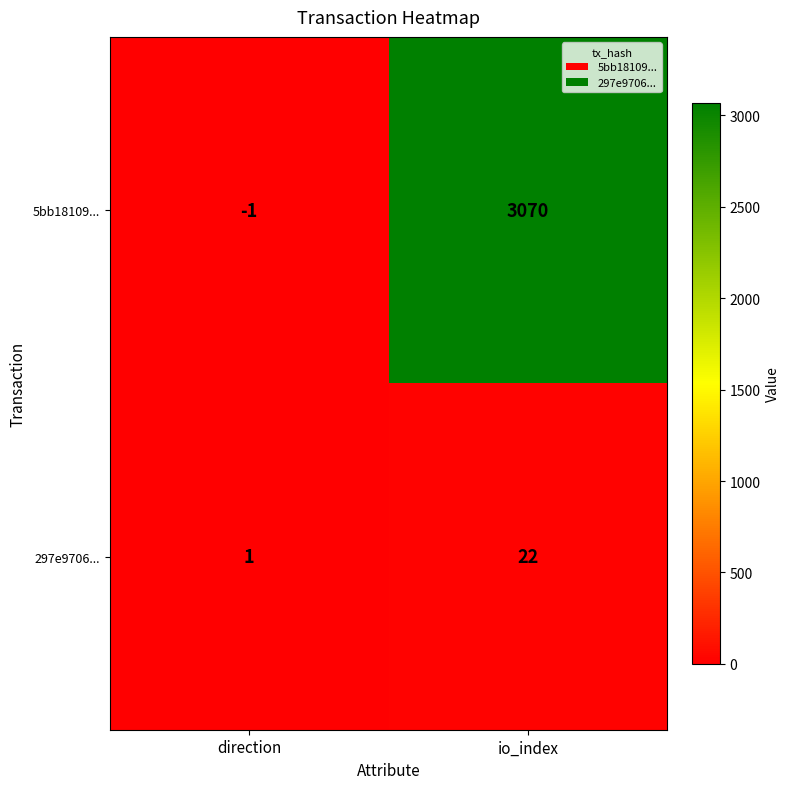

At which label is 5bb18109... closest to 1534?

direction